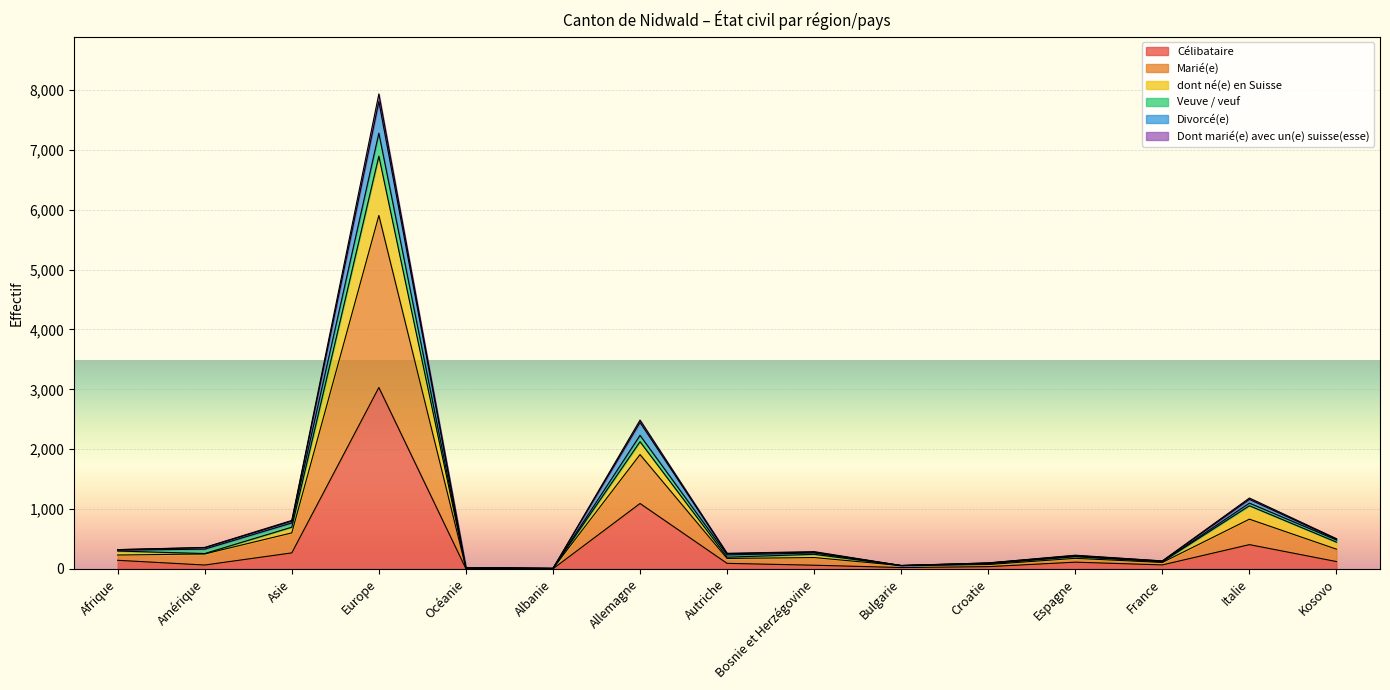

The Dont marié(e) avec un(e) suisse(esse) series shows 2 at Albanie. True or false?

False